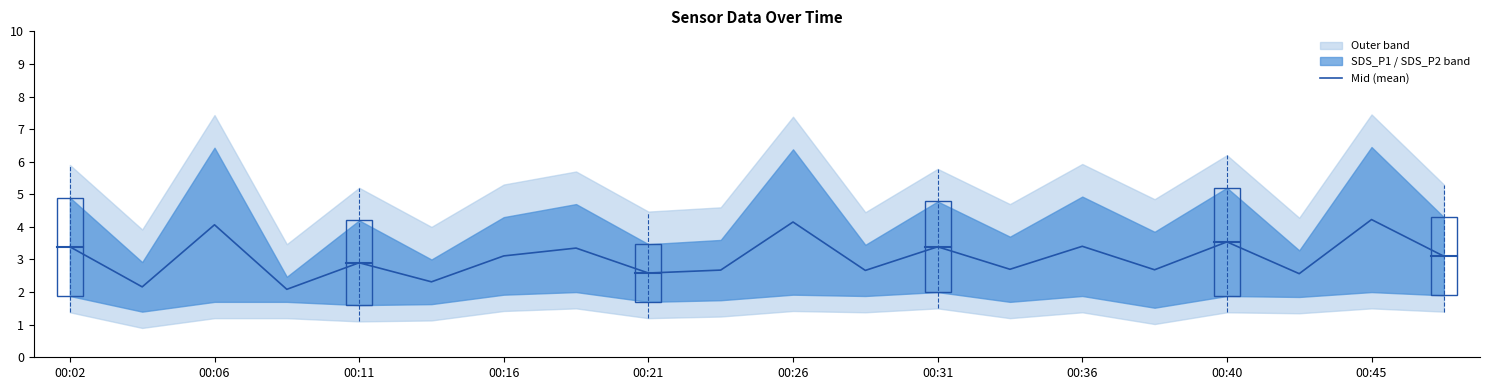

What is the difference between the second highest and minimum values?

2.1